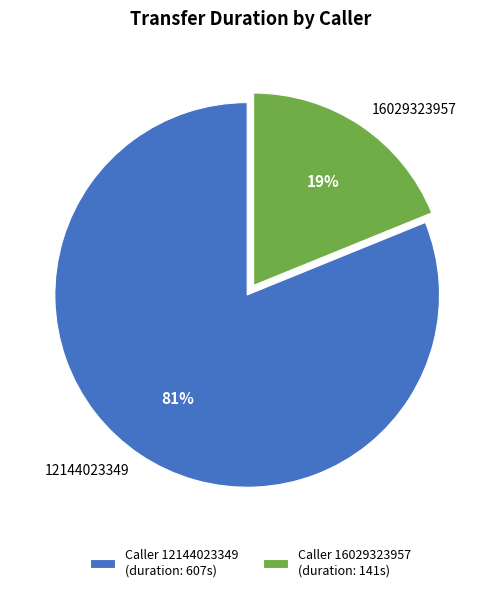

Does any single category account for the majority?

Yes